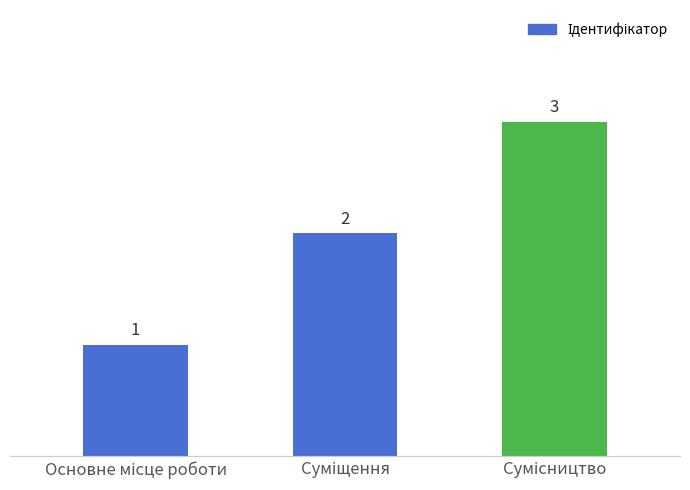

Count the values in the range 1 to 3.

3